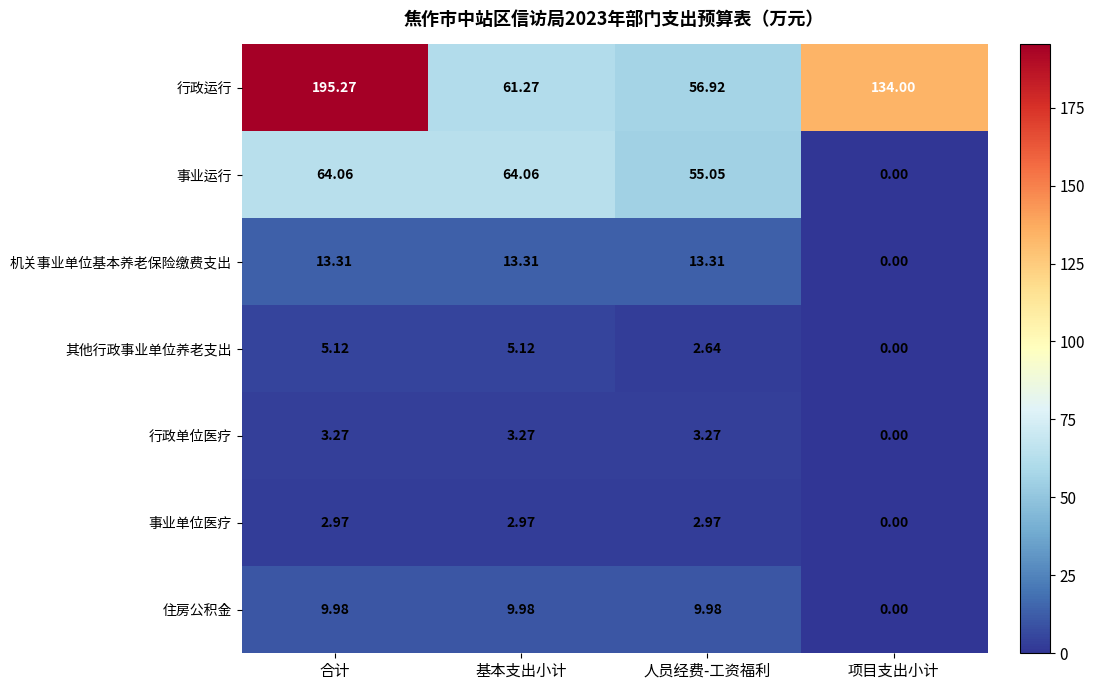

Which series changed the most between 人员经费-工资福利 and 项目支出小计?

行政运行